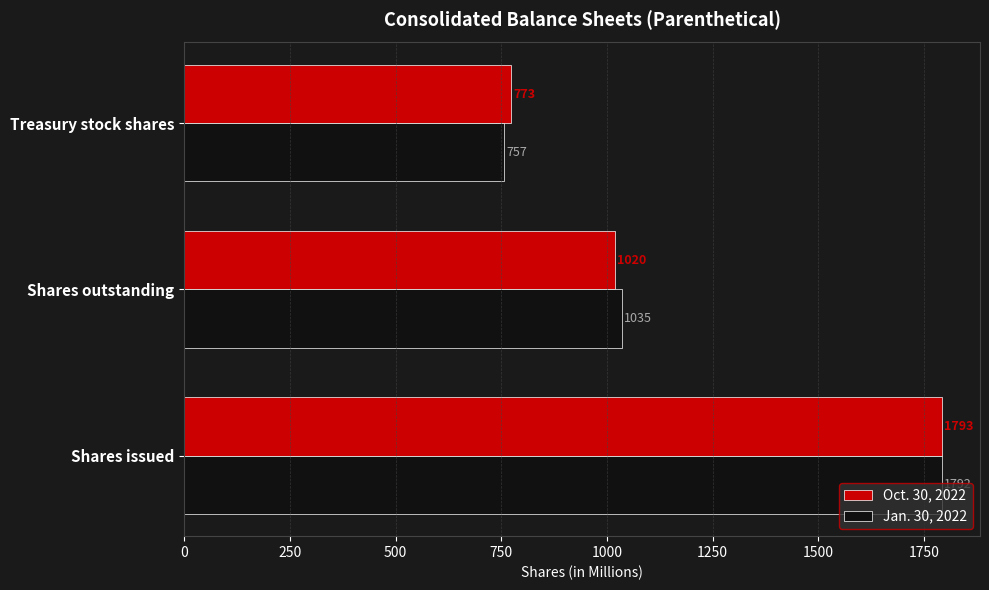

Between Shares issued and Treasury stock shares, which series saw the biggest shift?

Jan. 30, 2022